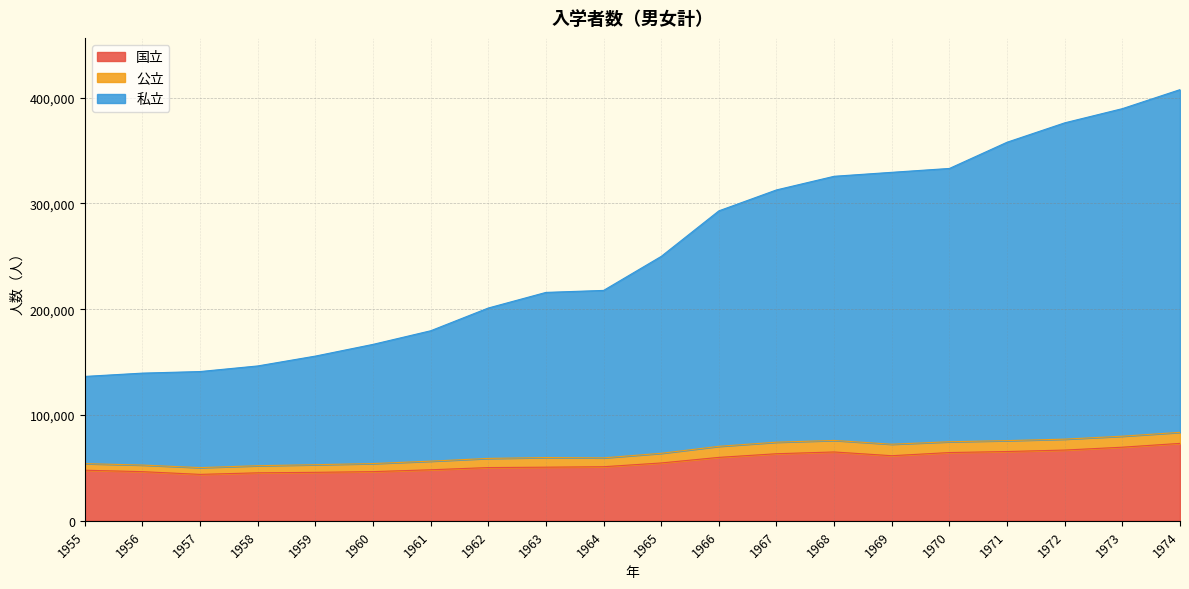

Which series has the largest total across all categories?

私立